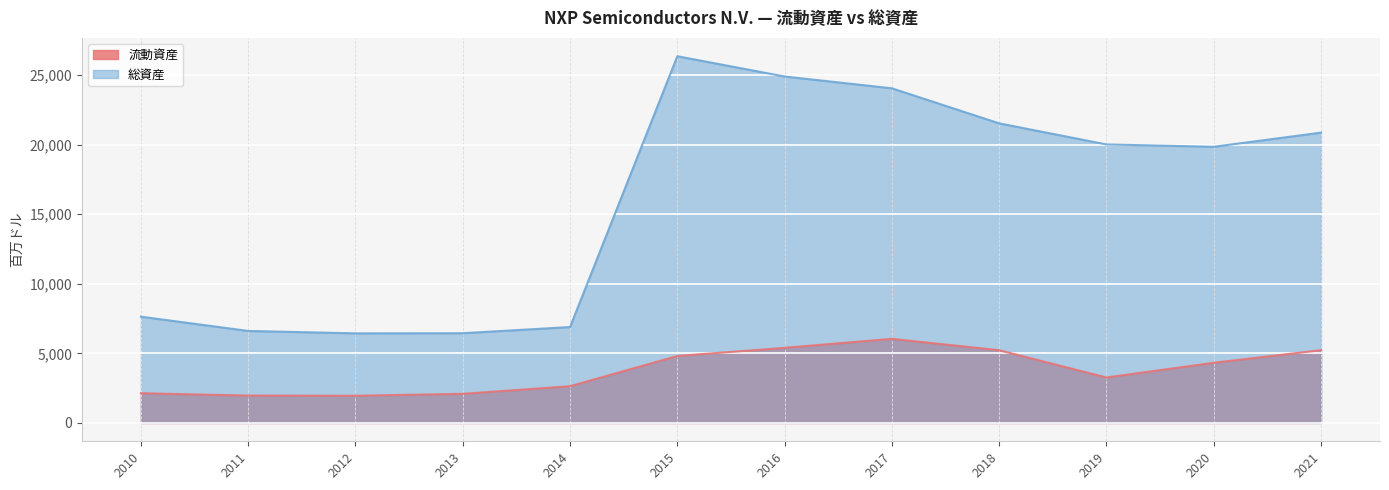

What is the maximum value shown in the chart?

26354